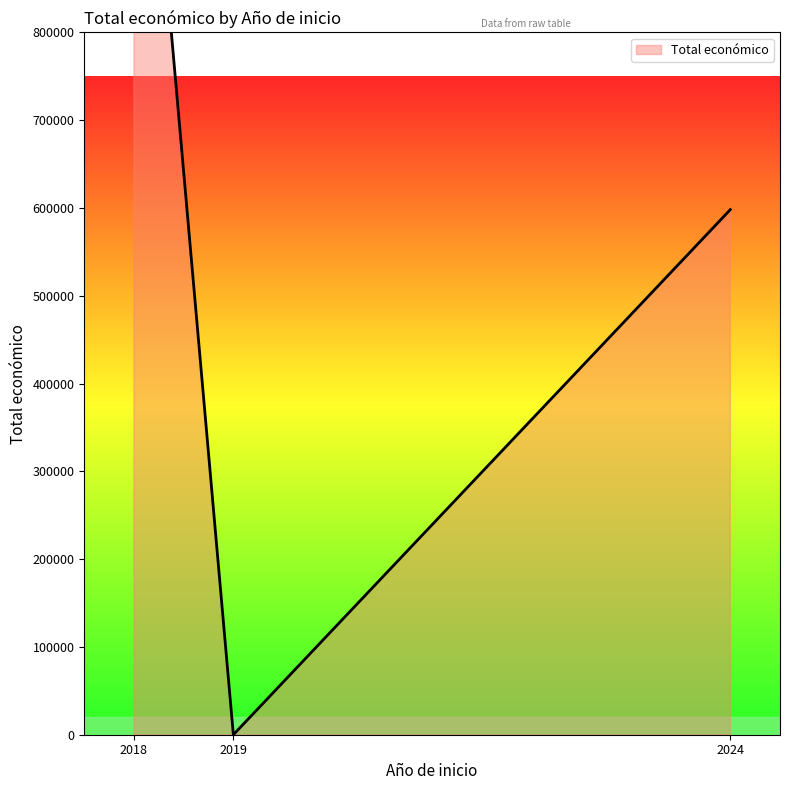

How many lines are shown in the chart?

1